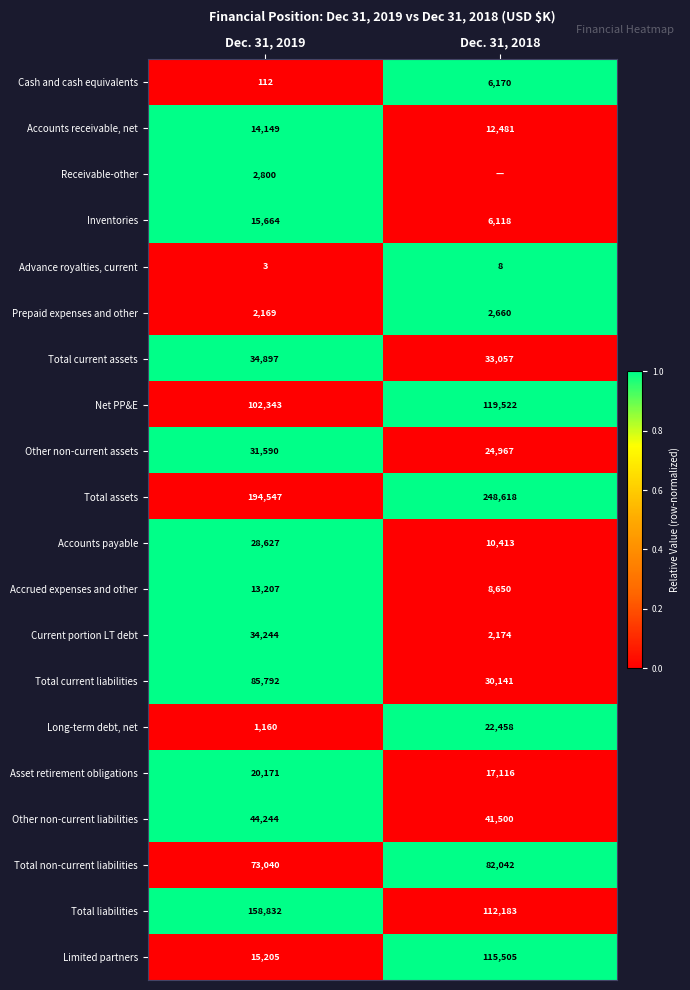

List the labels in order of Asset retirement obligations value, largest first.

Dec. 31, 2019, Dec. 31, 2018